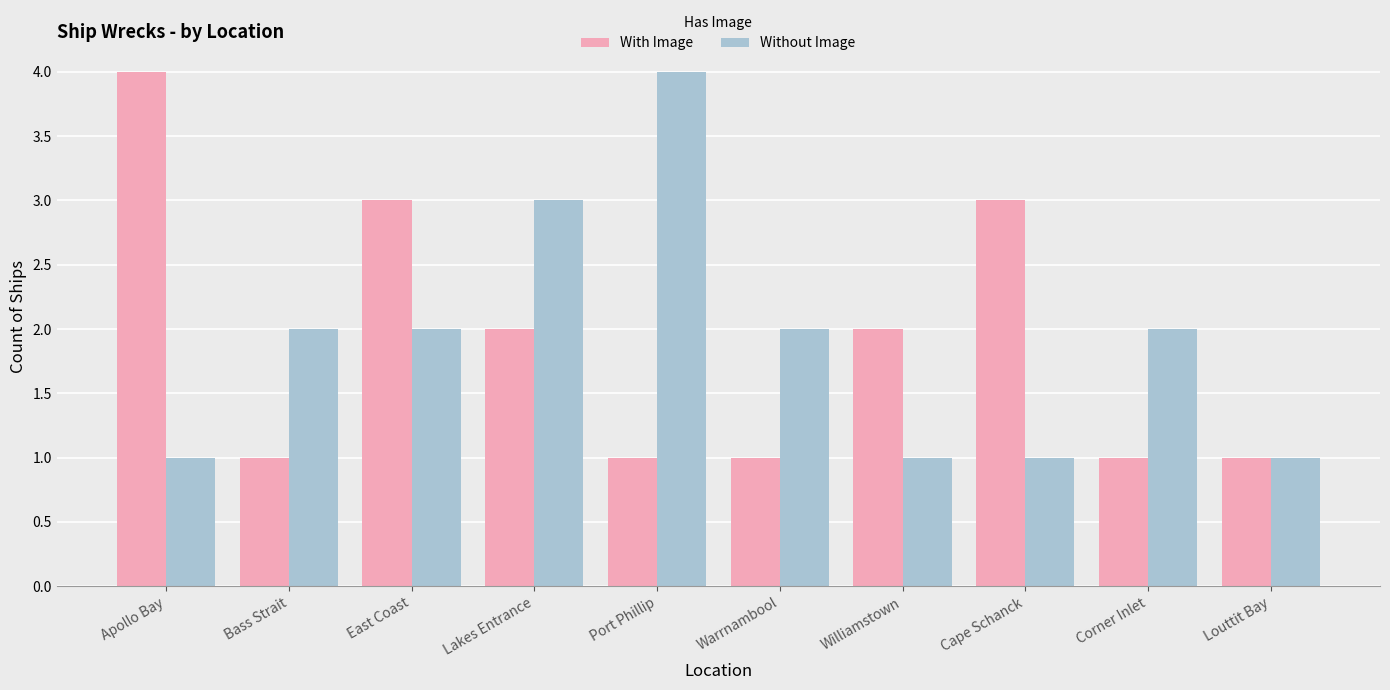

What are all the series names shown in the legend?

With Image, Without Image